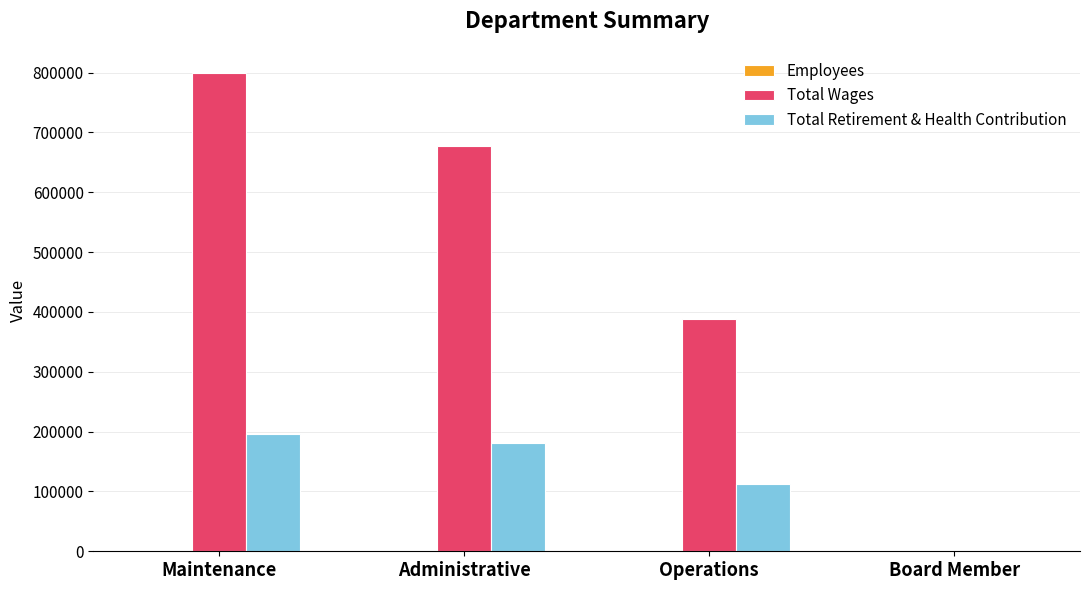

What is the maximum value for Total Retirement & Health Contribution?

195828